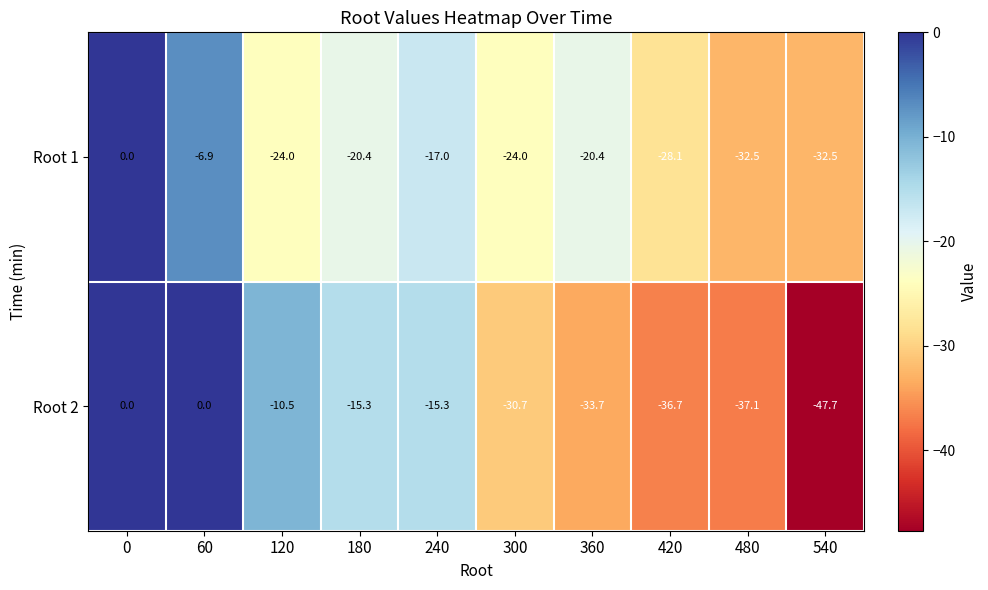

How many values in the Root 1 series are below -20?

7